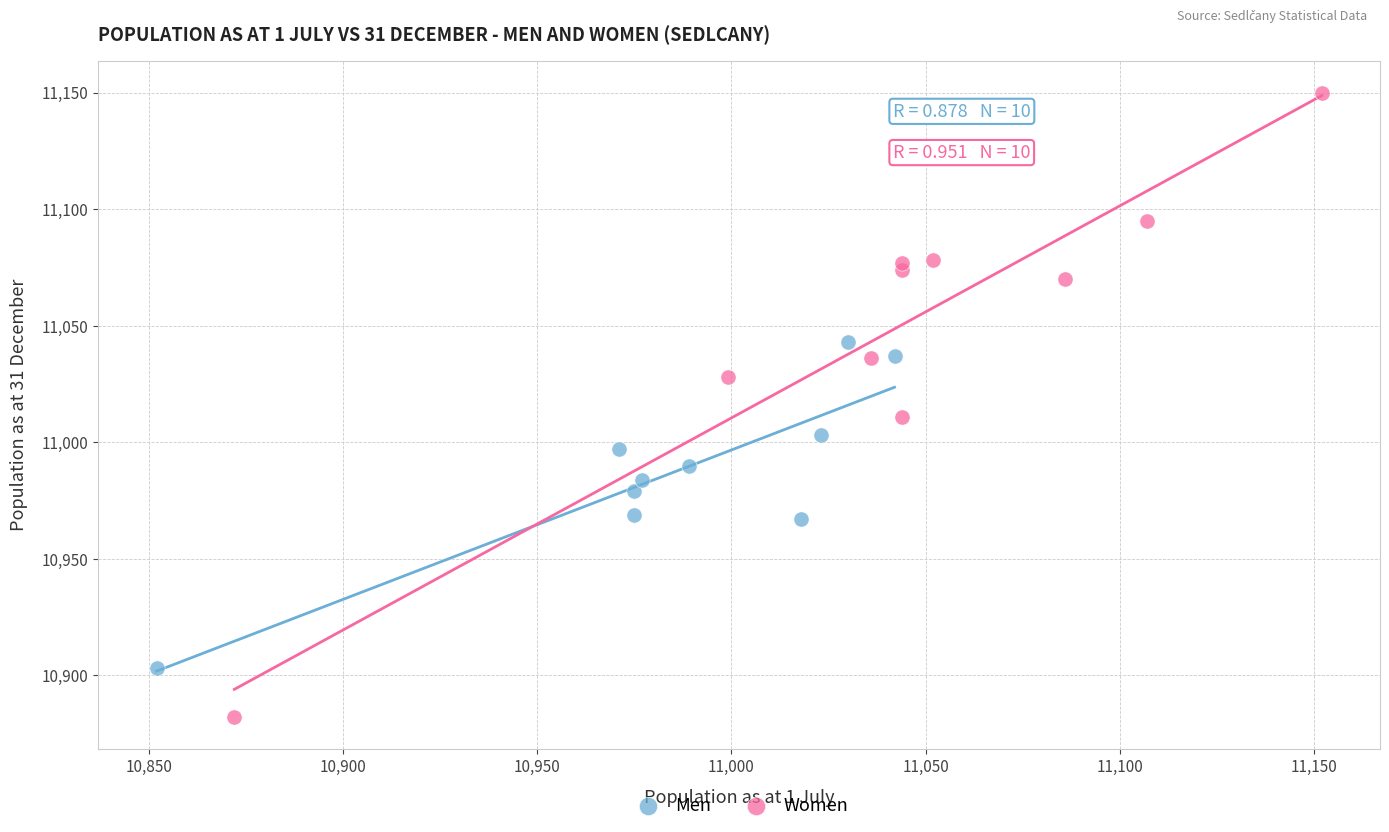

Which series has the widest spread of Y values?

Women